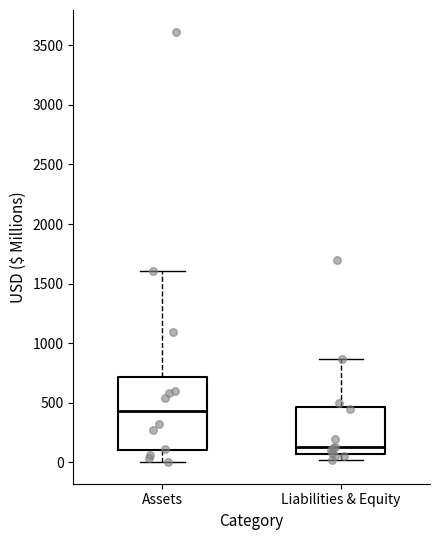

Reading left to right, transcribe this box plot: for each box, give where its median line is, the range the box spans, and where its two whiskers end, as read against the y-axis. The values are not printed on the chart, so give them approximately, as read against the axis.

Assets: median 450, box 100 to 700, whiskers 0 to 1600
Liabilities & Equity: median 150, box 50 to 450, whiskers 0 to 850